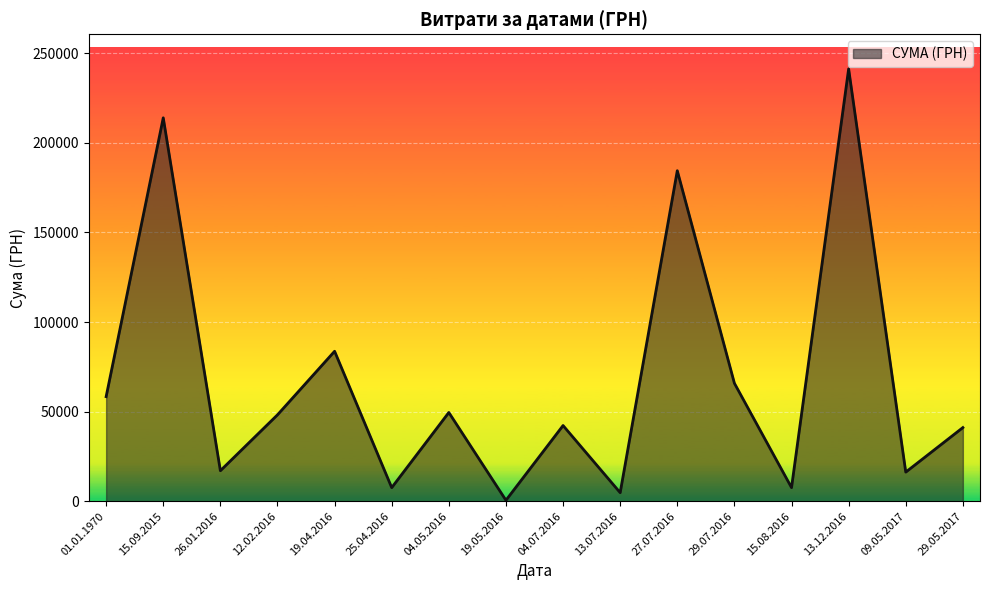

Which category has the lowest value across all series?

19.05.2016